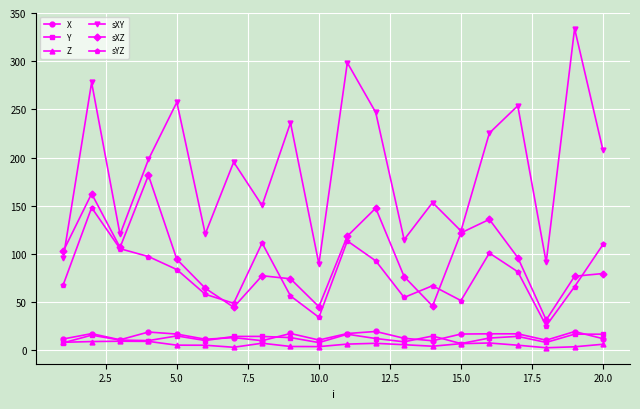

What is the highest value of the X series?

19.7